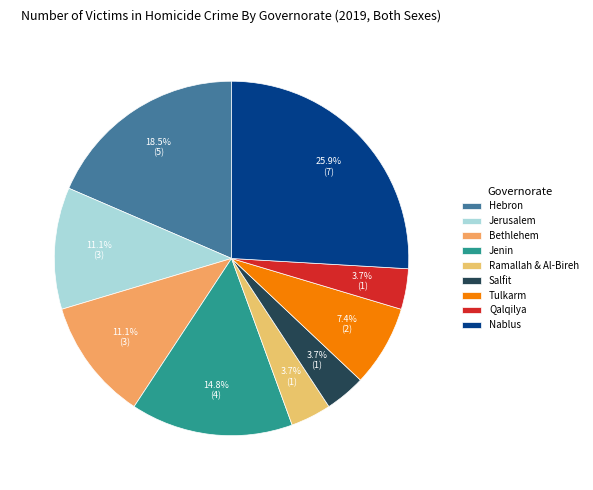

Is there any slice that represents more than half of the pie?

No